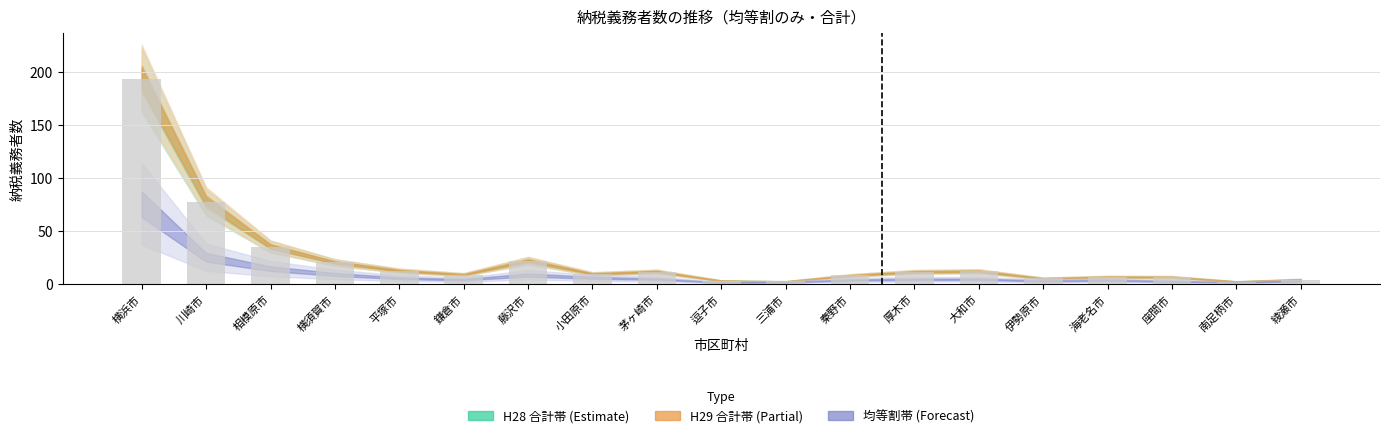

What is the value of the 8th bar from the left?

9.5